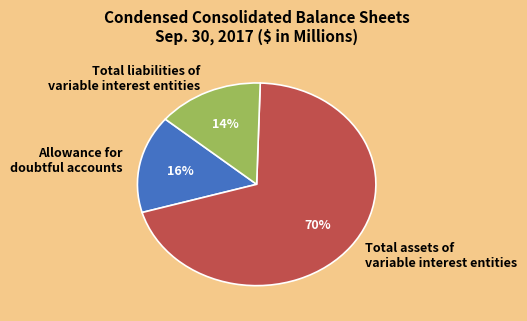

True or false: Total liabilities of variable interest entities accounts for 9% of the total.

False